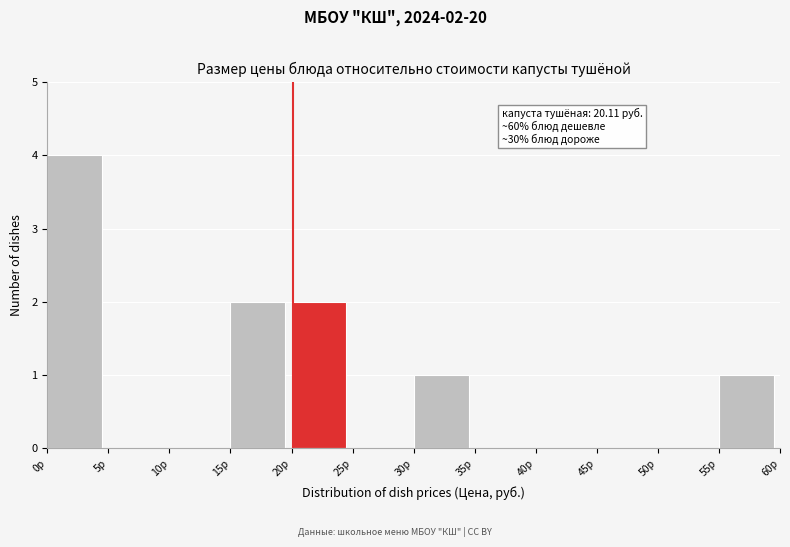

Over which range of the x-axis is the bar tallest?

0 to 5